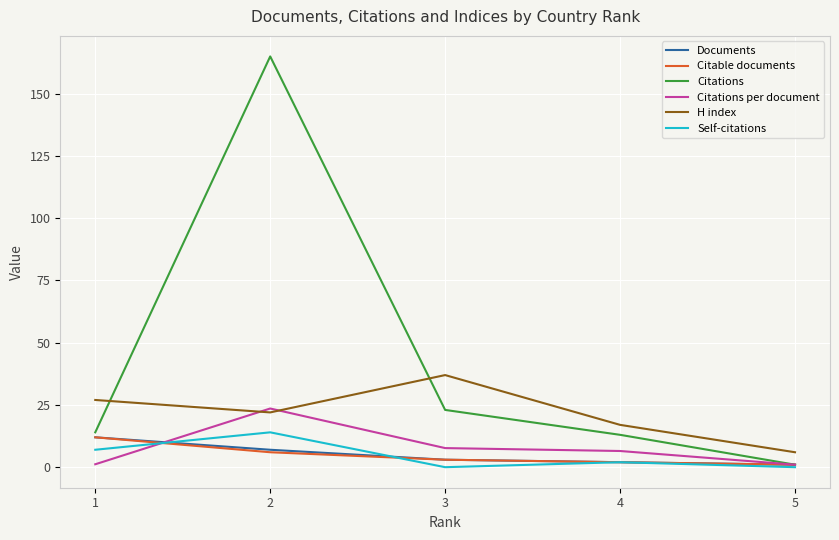

How many lines are shown in the chart?

6